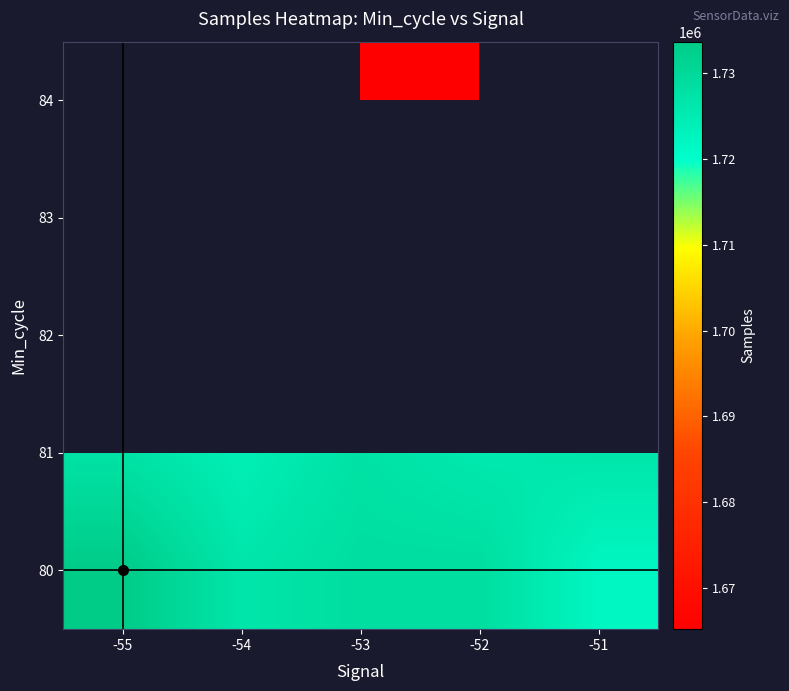

Where does the 81 series first go above 1726623?

-55